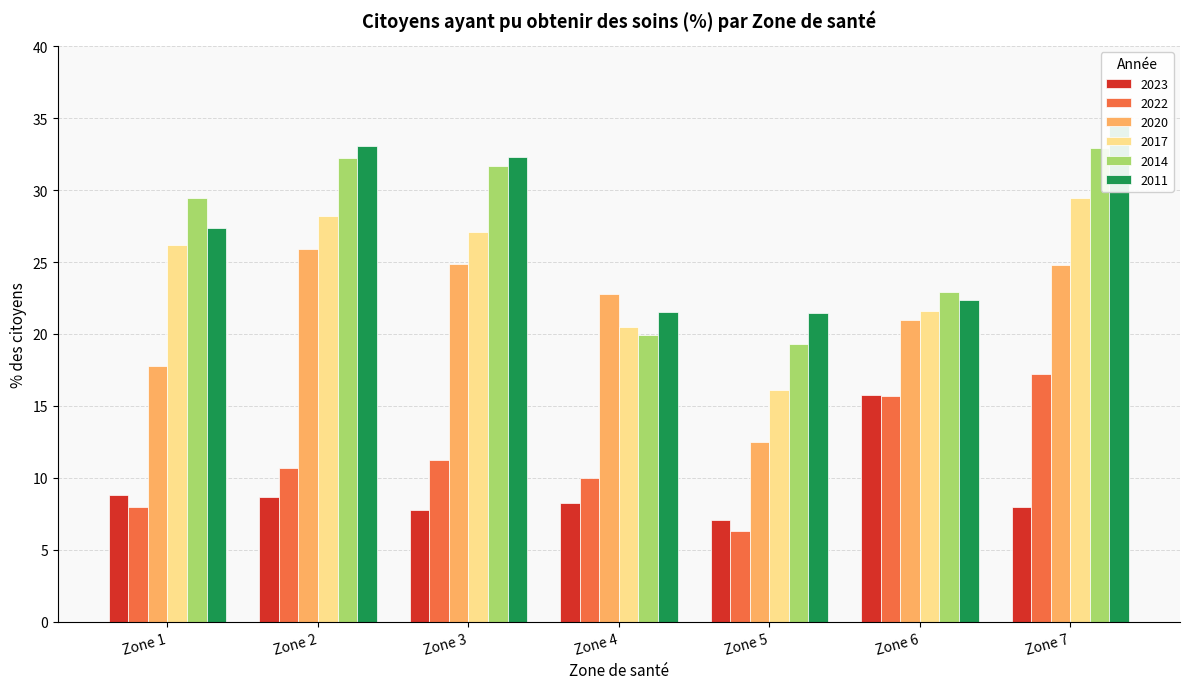

What is the difference between the highest and lowest values at Zone 2?

24.4